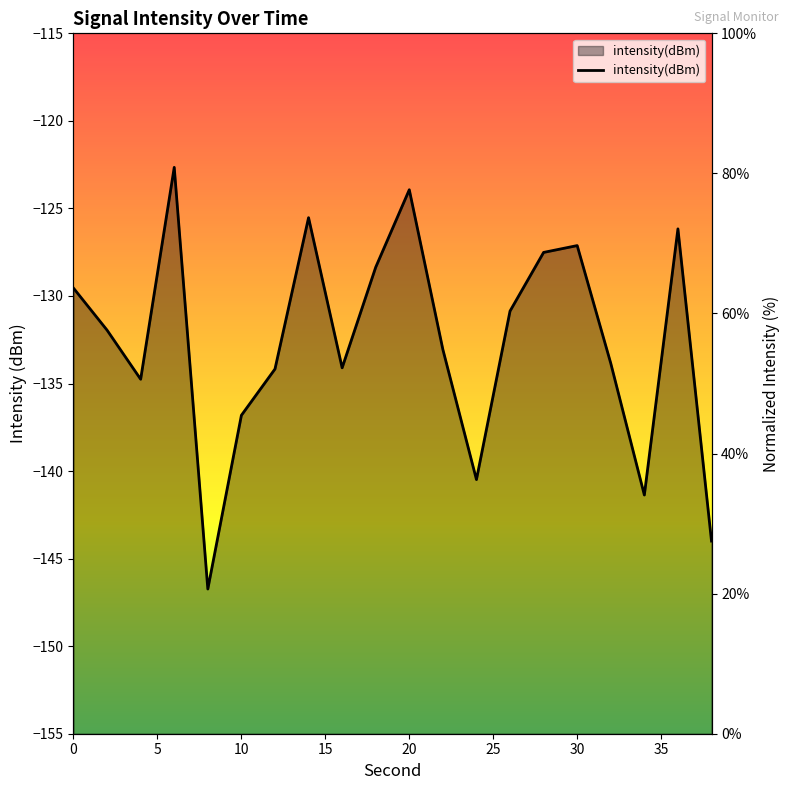

Reading left to right, list all the values displayed in this chart.

63.6	57.6	50.6	80.9	20.7	45.5	52.1	73.7	52.2	66.6	77.7	54.9	36.3	60.3	68.7	69.7	52.9	34.1	72.1	27.5